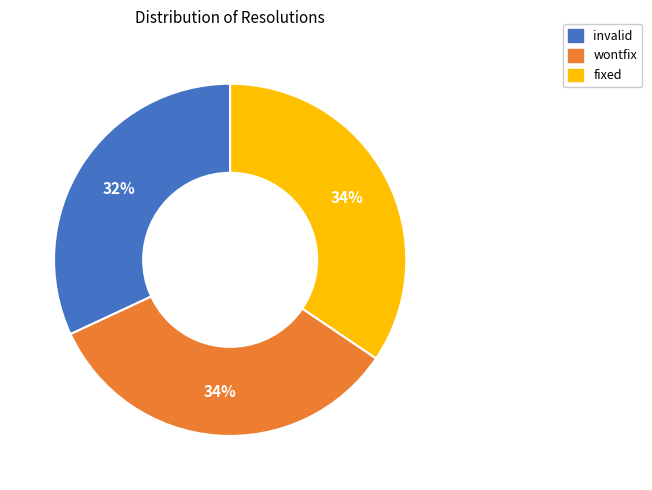

Is there a majority slice in this chart?

No